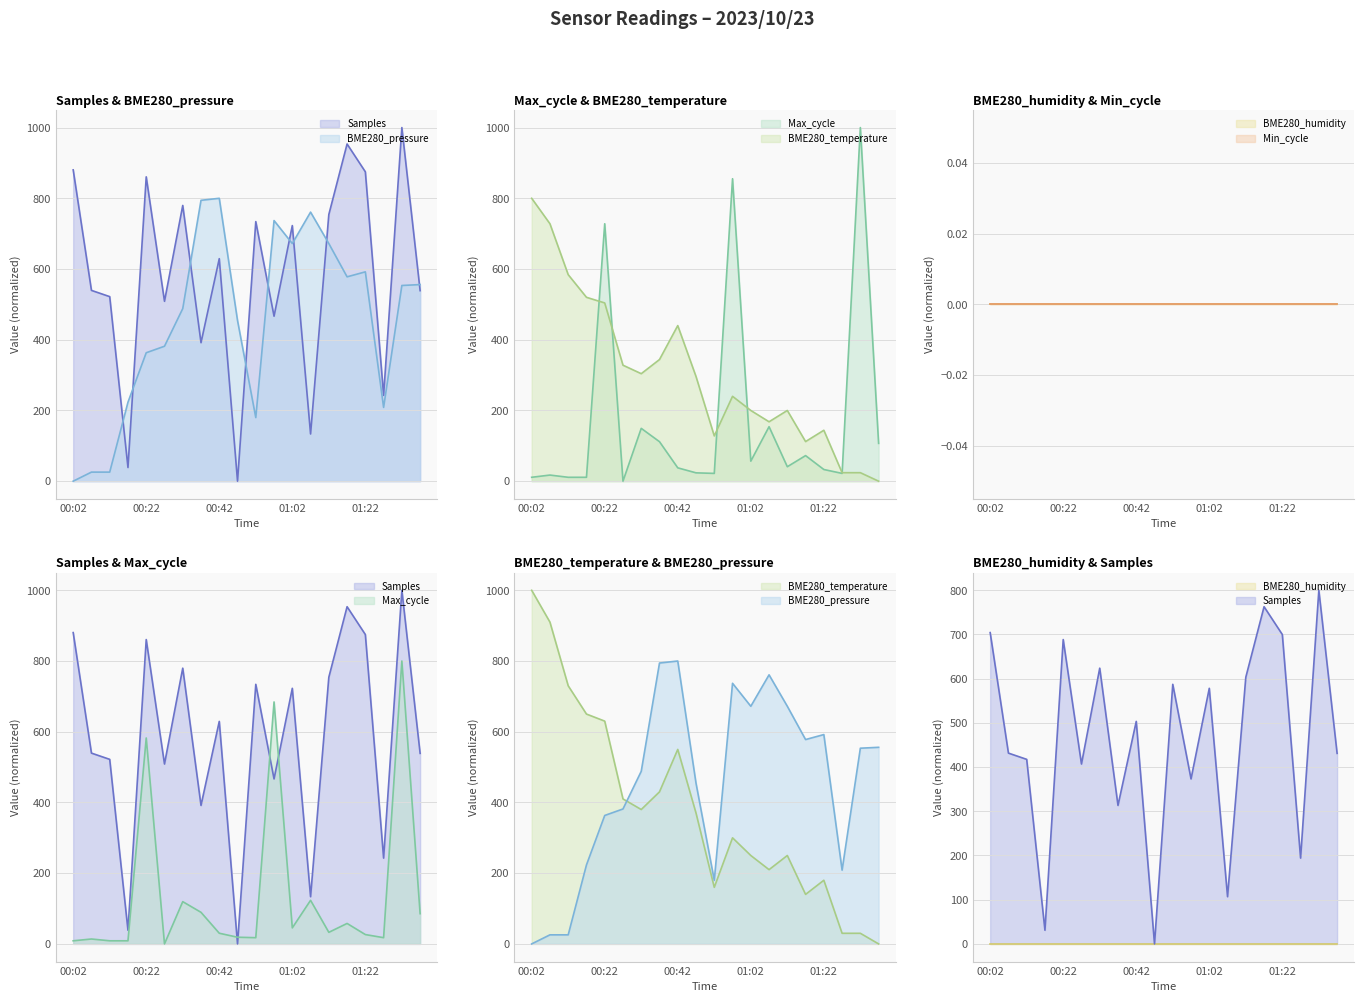

How many data points in Samples are above 629?

10